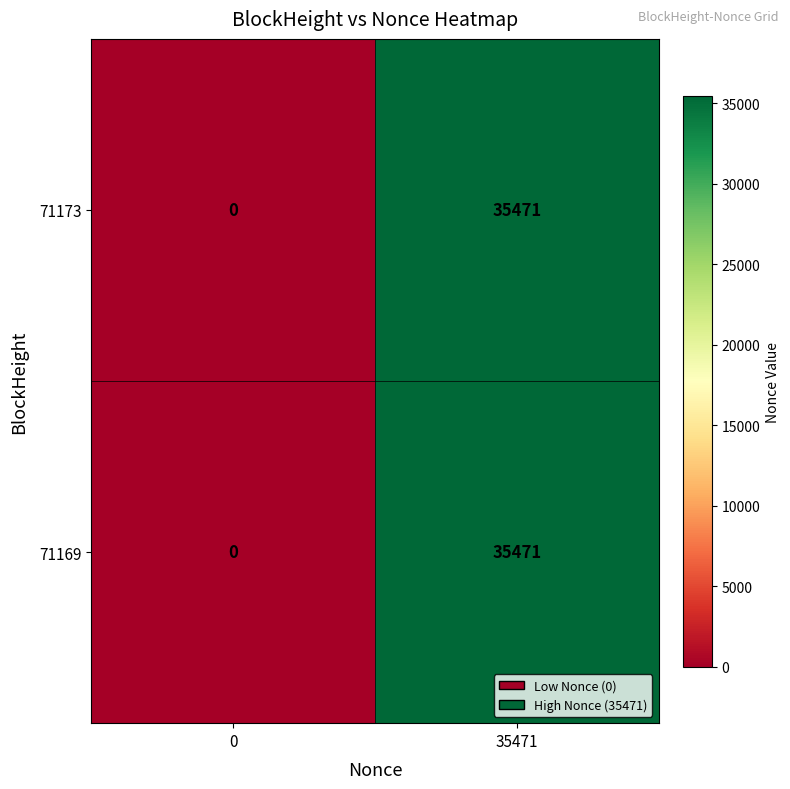

List the labels in order of 71173 value, largest first.

35471, 0